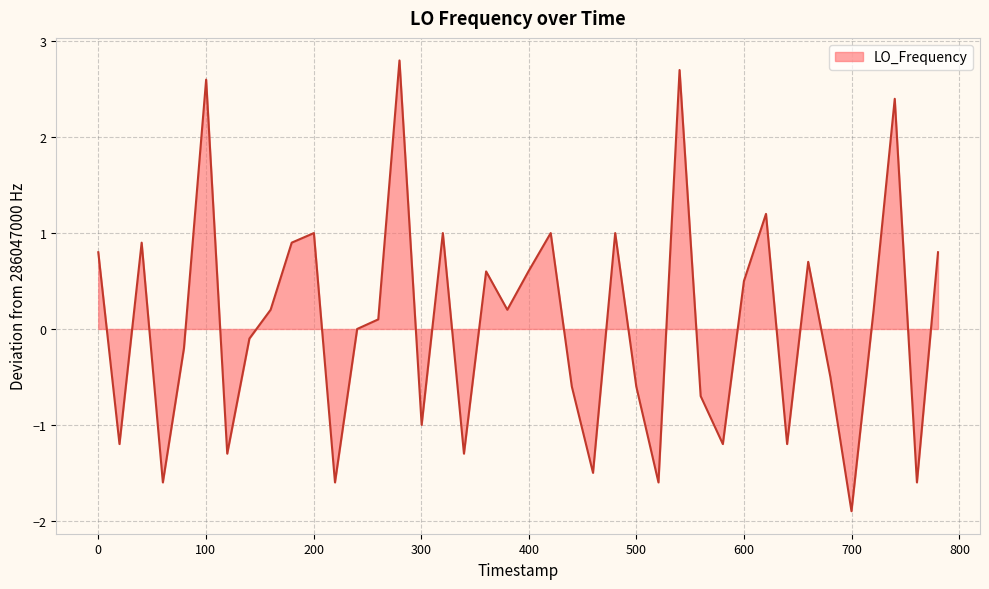

What is the difference between the maximum and minimum values?

4.7